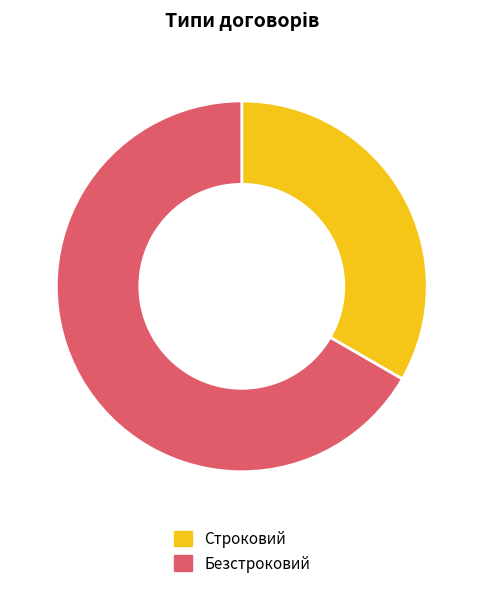

Which category has the biggest portion of the pie?

Безстроковий